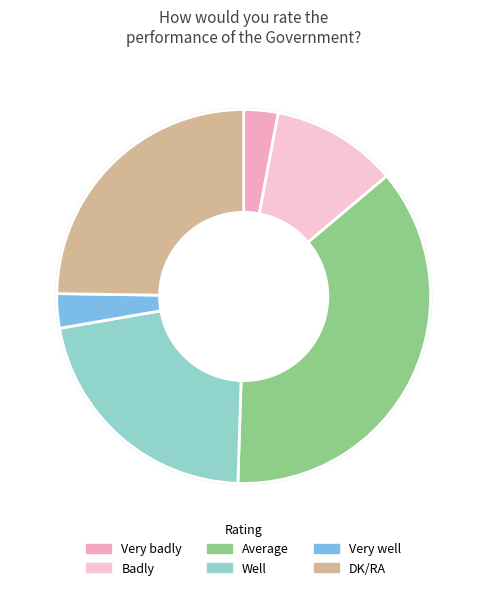

To the nearest percent, what is the combined percentage of Very well and Very badly?

6%